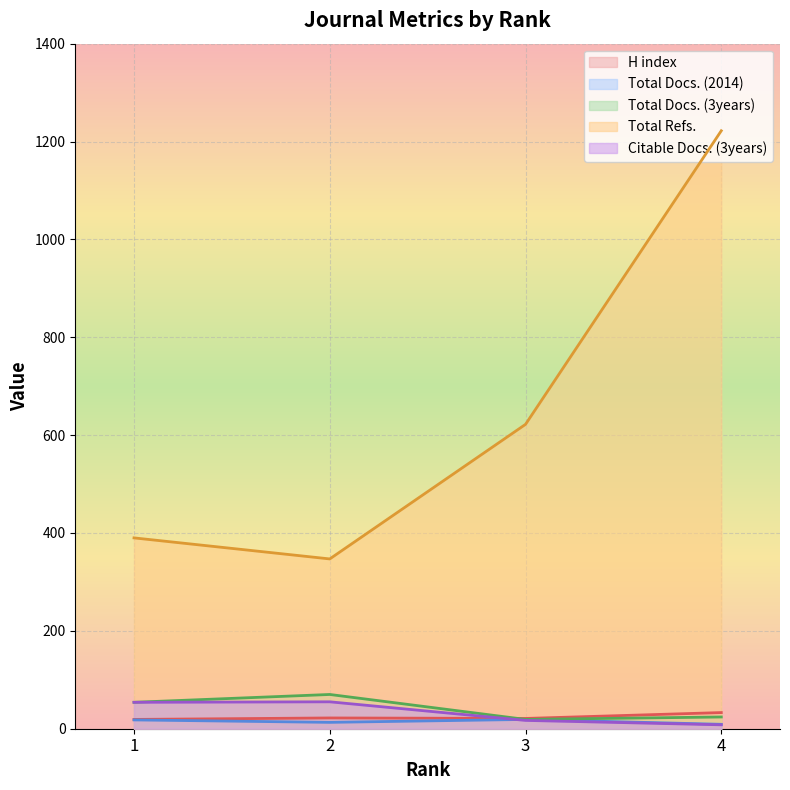

What is the smallest value displayed?

8